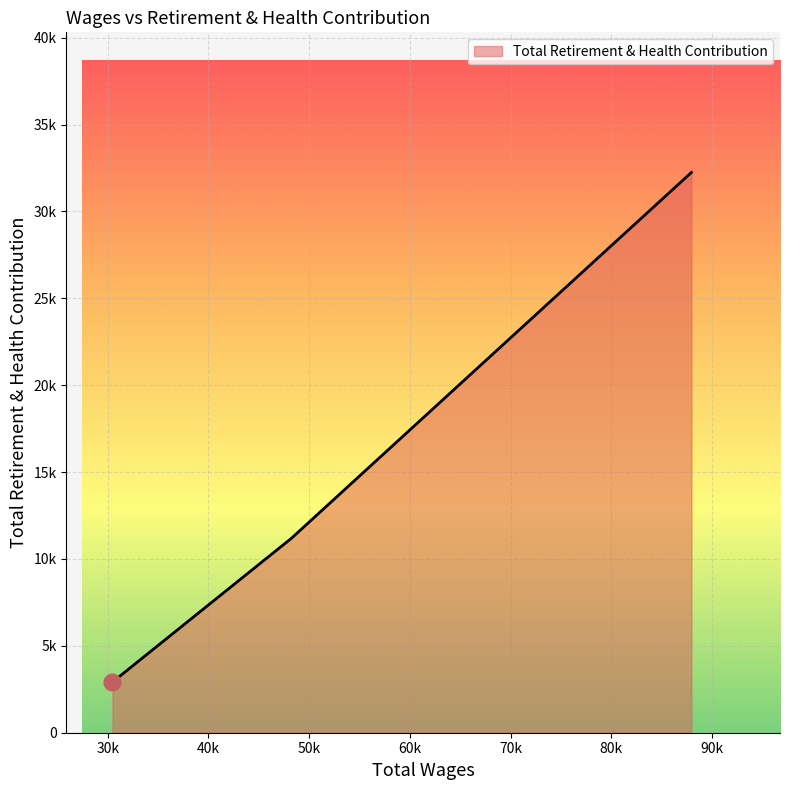

Does the chart display data point markers on the line(s)?

No